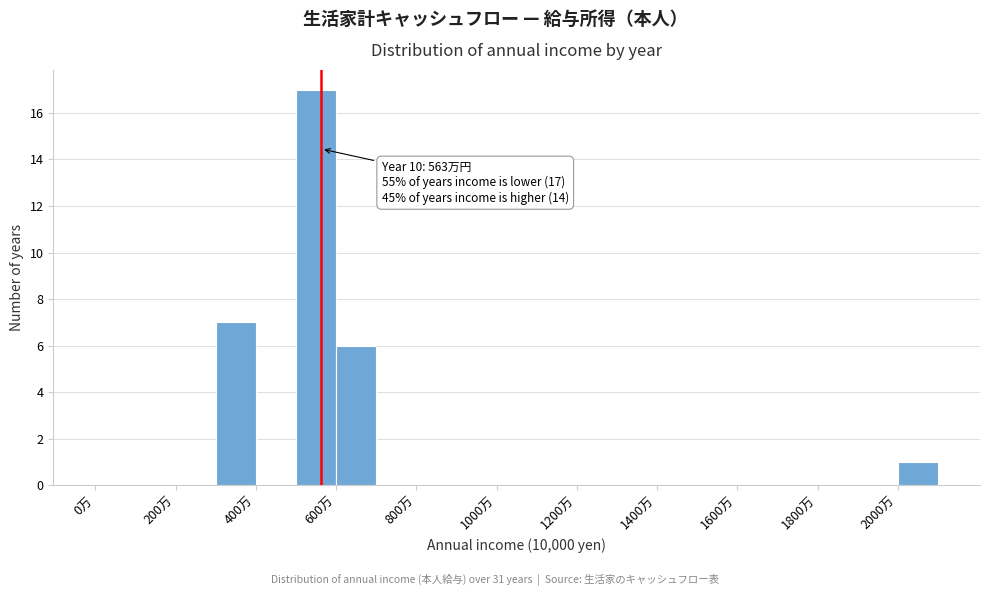

Over which range of the x-axis is the bar tallest?

500 to 600